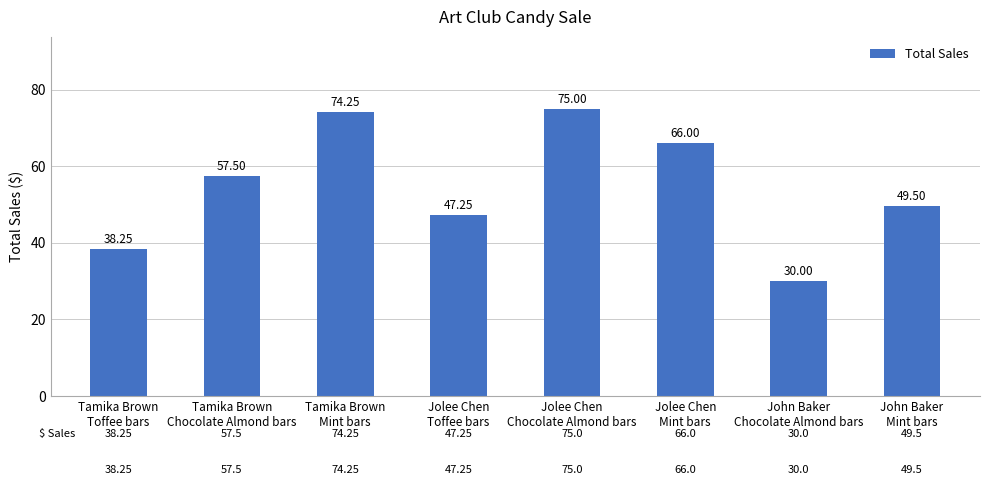

What is the average value?

54.7